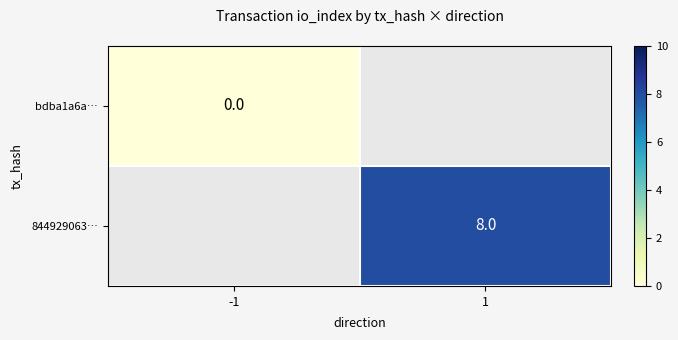

Is it true that 844929063… equals 13 at 1?

False